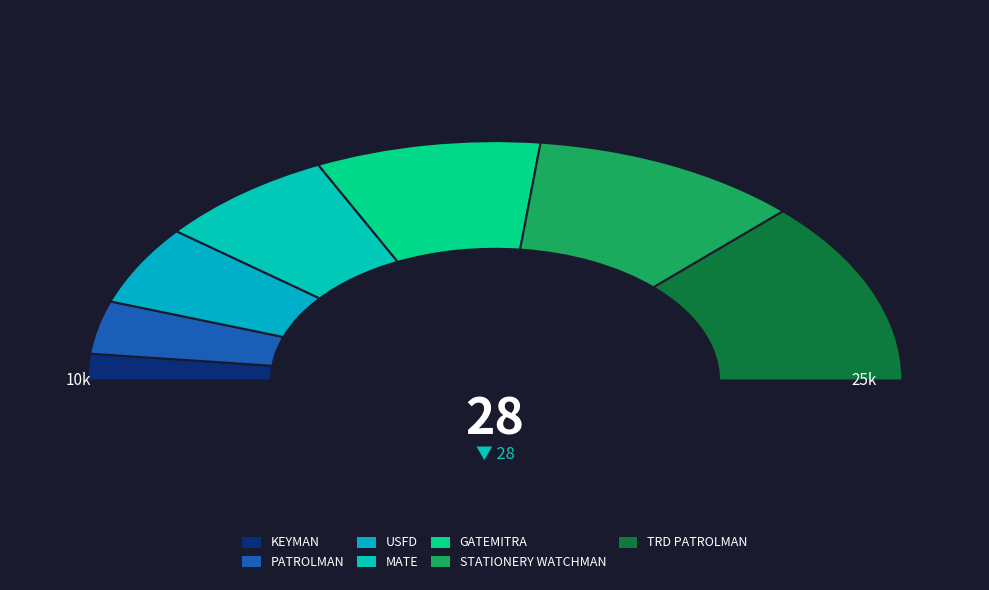

To the nearest percent, what is the average slice percentage?

14%